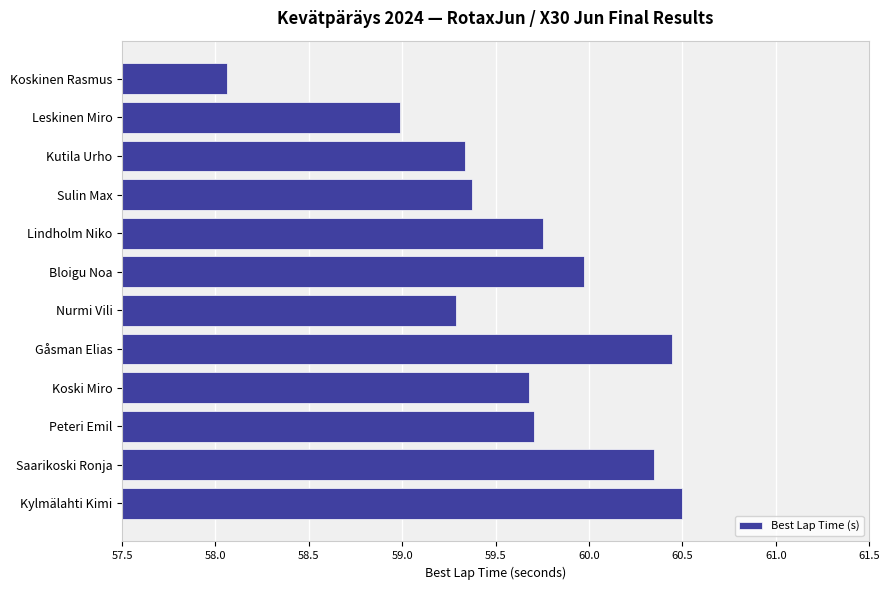

What is the value of the 9th bar from the top?

59.7